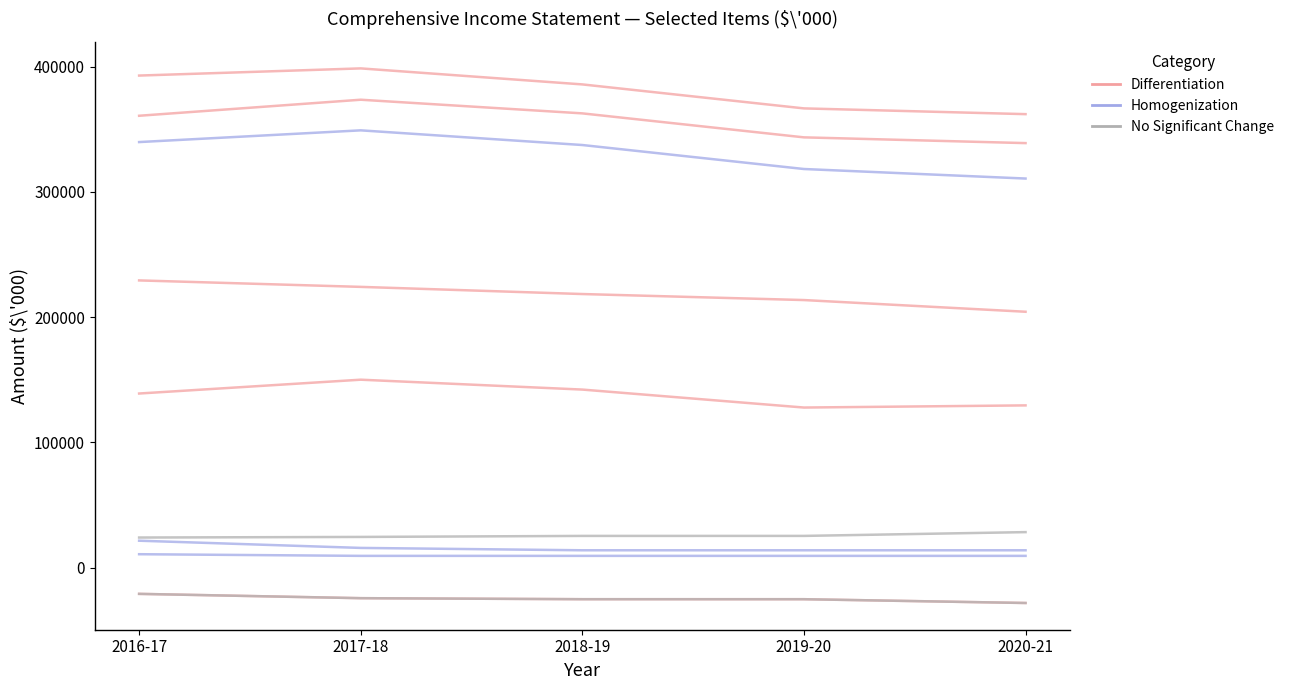

The value of No Significant Change at 2019-20 is -25278. True or false?

True